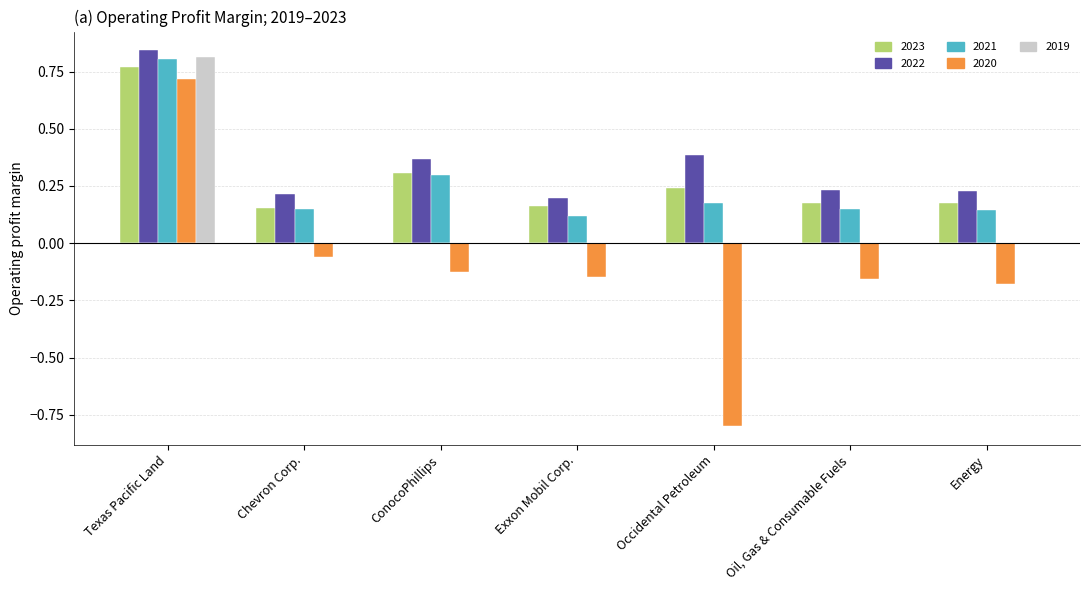

Which series changed the most between Exxon Mobil Corp. and Energy?

2022-12-31